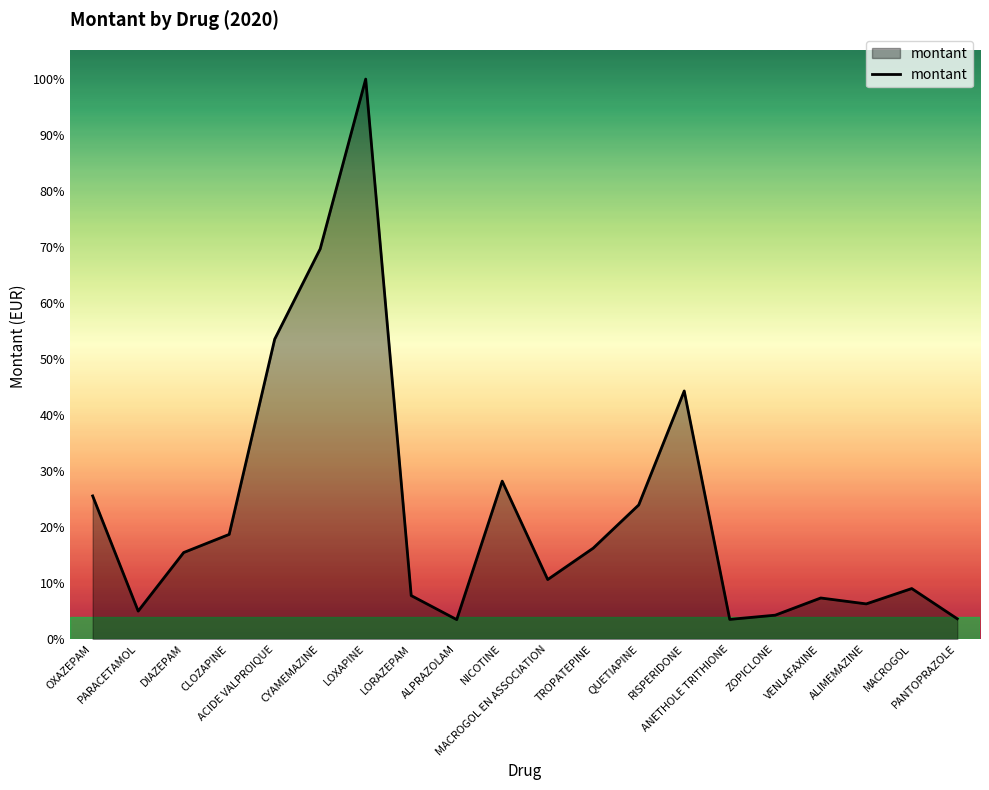

What is the label of the 19th point from the right?

PARACETAMOL